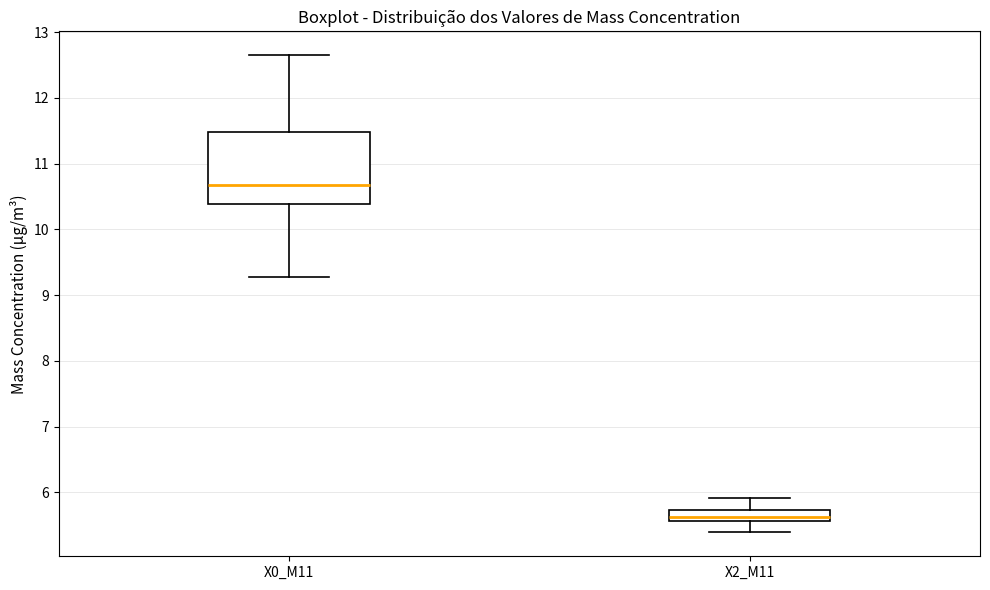

Reading left to right, read every box against the y-axis: the position of its median line, the range the box covers, and the ends of its whiskers. The values are not printed on the chart, so give them approximately, as read against the axis.

X0_M11: median 10.7, box 10.4 to 11.5, whiskers 9.3 to 12.7
X2_M11: median 5.6 (inside the box), box 5.6 to 5.7, whiskers 5.4 to 5.9